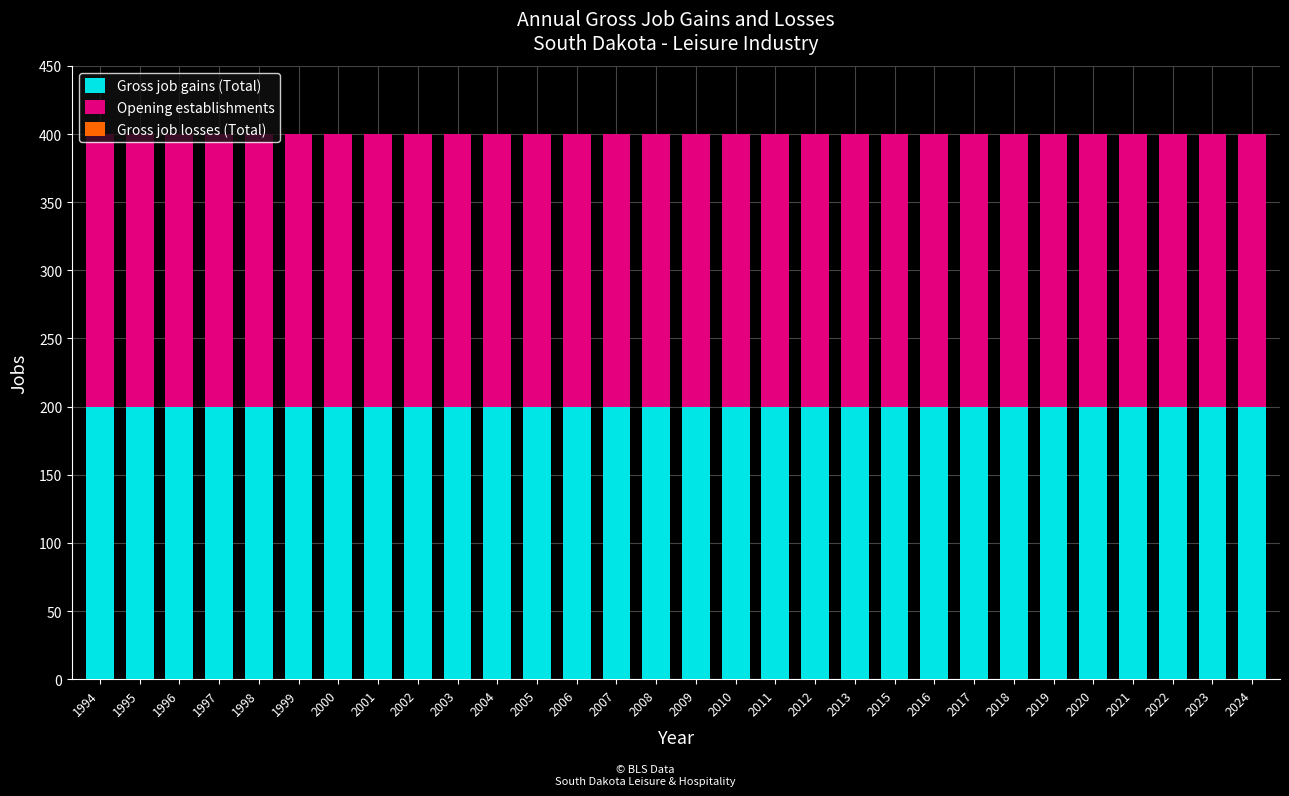

Reading right to left, transcribe all the data shown in this chart.

Gross job gains (Total): 200	200	200	200	200	200	200	200	200	200	200	200	200	200	200	200	200	200	200	200	200	200	200	200	200	200	200	200	200	200
Opening establishments: 200	200	200	200	200	200	200	200	200	200	200	200	200	200	200	200	200	200	200	200	200	200	200	200	200	200	200	200	200	200
Gross job losses (Total): 0	0	0	0	0	0	0	0	0	0	0	0	0	0	0	0	0	0	0	0	0	0	0	0	0	0	0	0	0	0